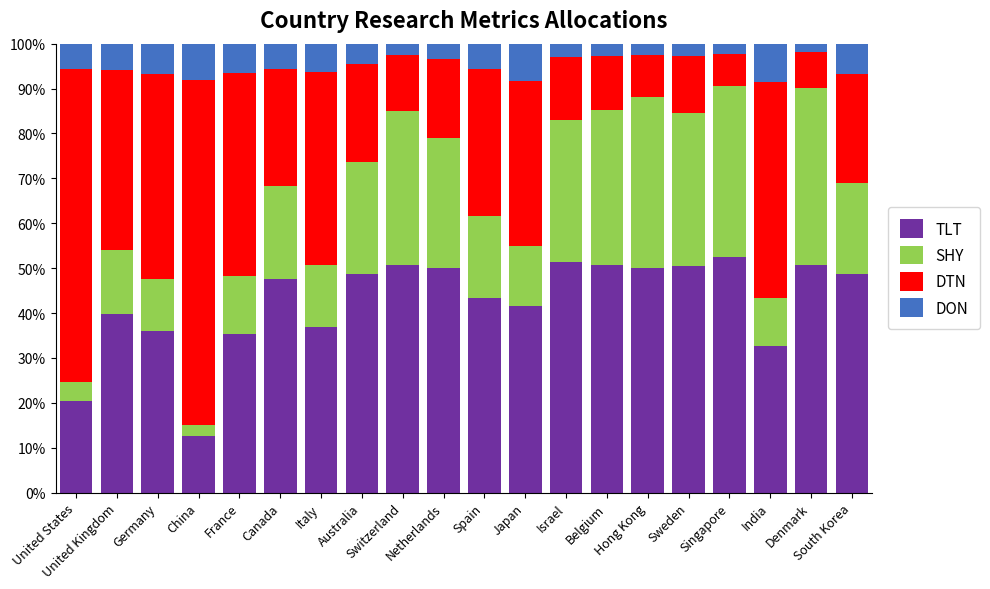

What is the maximum value for TLT?

52.6